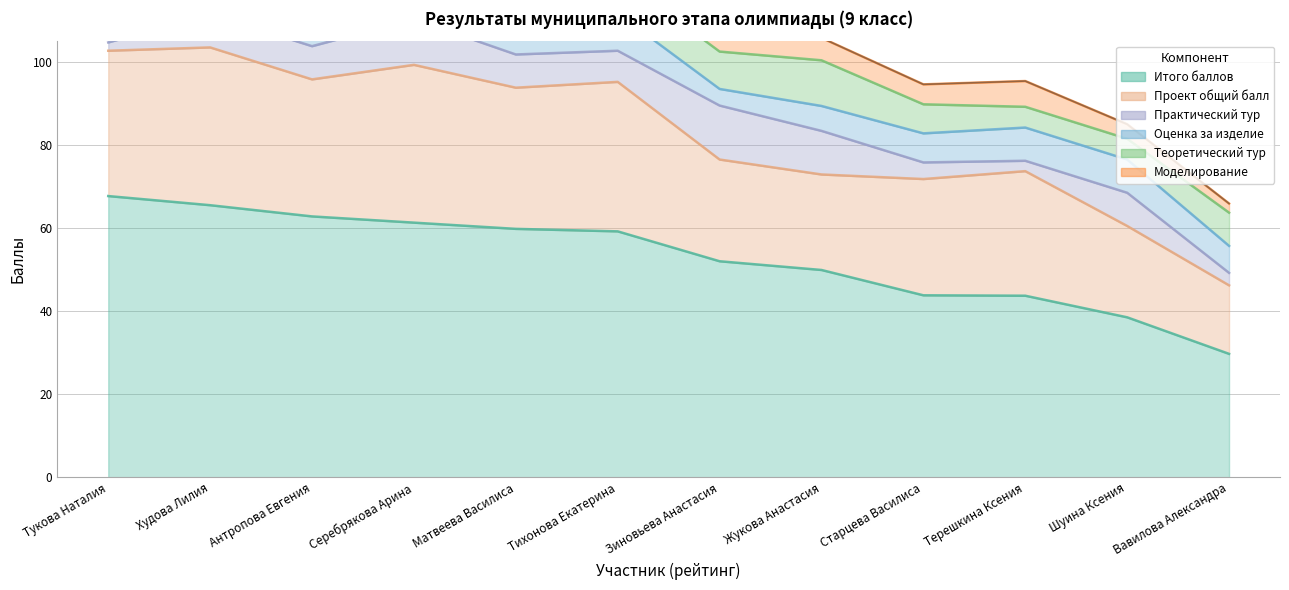

Reading left to right, transcribe all the data shown in this chart.

Итого баллов: 1=67.7	2=65.5	3=62.8	4=61.3	5=59.8	6=59.2	7=52.0	8=49.9	9=43.8	10=43.7	11=38.5	12=29.7
Проект общий балл: 1=35.0	2=38.0	3=33.0	4=38.0	5=34.0	6=36.0	7=24.5	8=23.0	9=28.0	10=30.0	11=22.0	12=16.5
Практический тур: 1=2.0	2=8.0	3=8.0	4=11.0	5=8.0	6=7.5	7=13.0	8=10.5	9=4.0	10=2.5	11=8.0	12=3.0
Оценка за изделие: 1=9.0	2=9.0	3=9.0	4=9.0	5=8.0	6=9.0	7=4.0	8=6.0	9=7.0	10=8.0	11=8.0	12=6.5
Теоретический тур: 1=9.0	2=12.0	3=11.0	4=8.0	5=10.0	6=9.0	7=9.0	8=11.0	9=7.0	10=5.0	11=5.0	12=8.0
Моделирование: 1=11.0	2=7.0	3=7.0	4=4.3	5=7.8	6=6.7	7=5.5	8=5.4	9=4.8	10=6.2	11=3.5	12=2.2